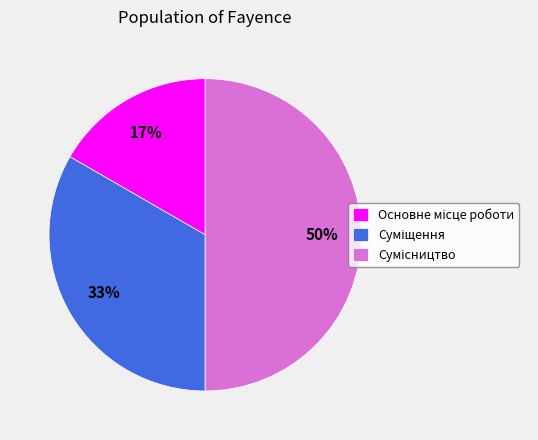

To the nearest percent, what is the average slice percentage?

33%